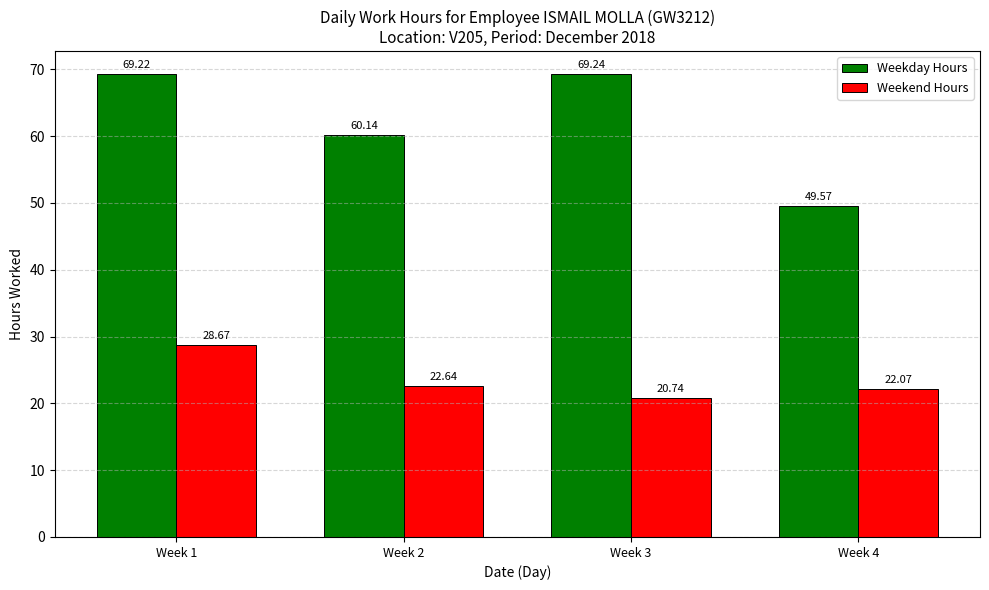

What is the value of the Weekend Hours bar at the 4th from the left?

22.1